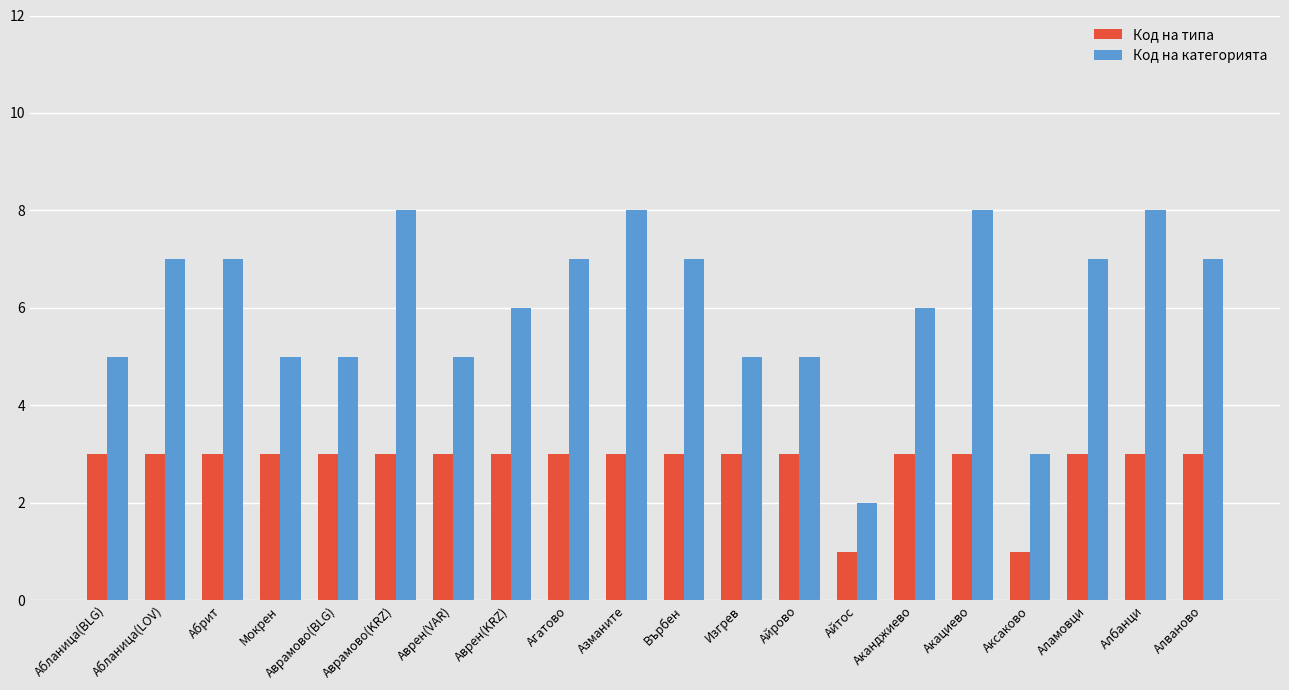

The value of Код на типа at Абланица(BLG) is 5. True or false?

False